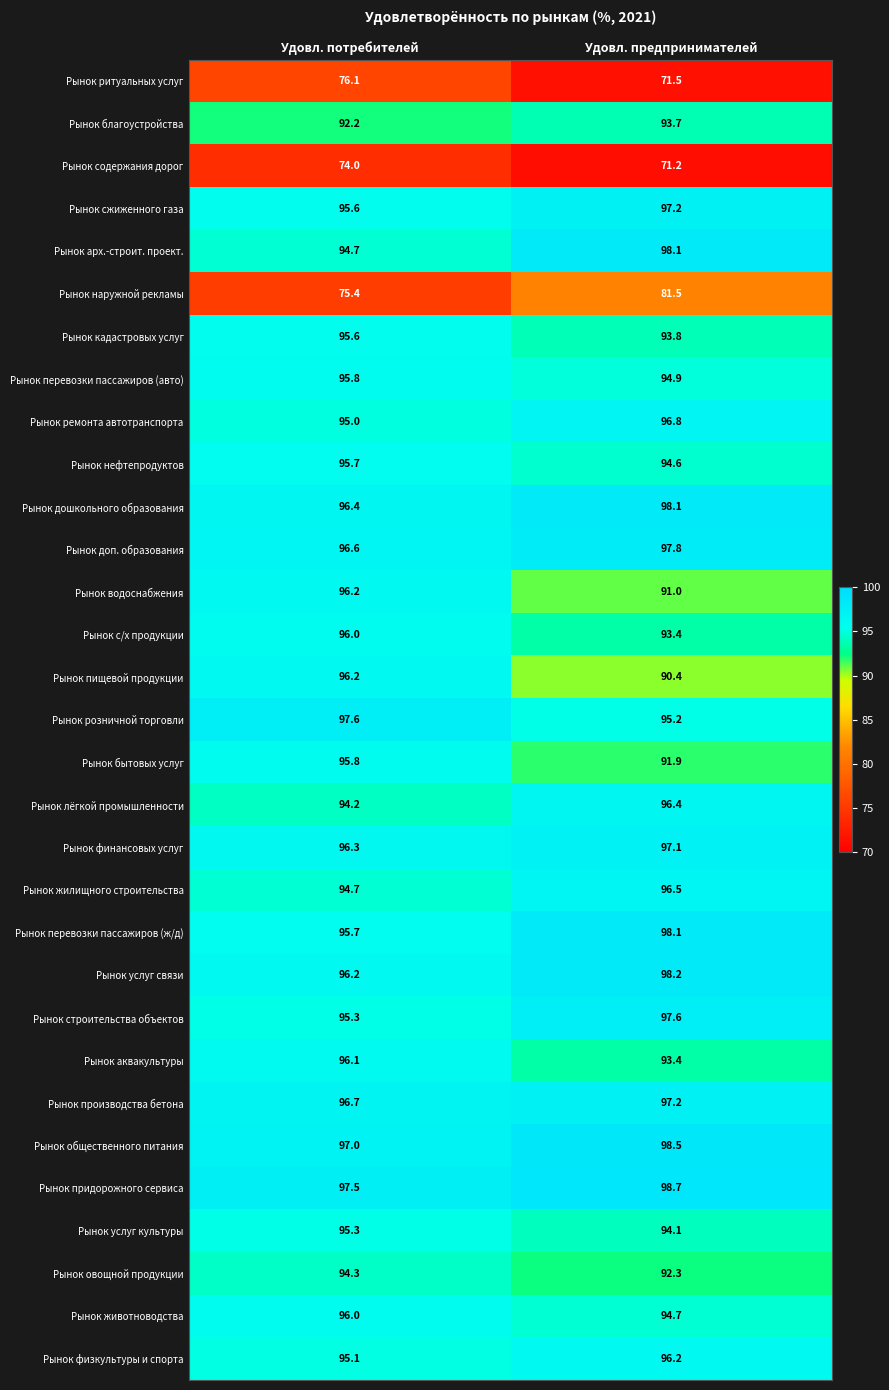

Which category has the highest value across all series?

Удовл. предпринимателей